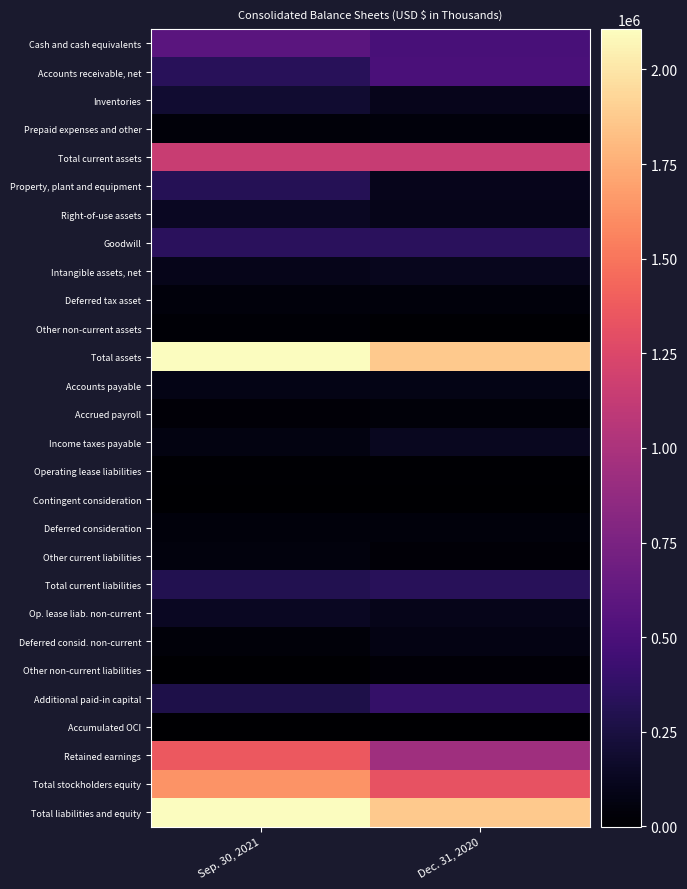

Between Sep. 30, 2021 and Dec. 31, 2020, which series saw the biggest shift?

Retained earnings